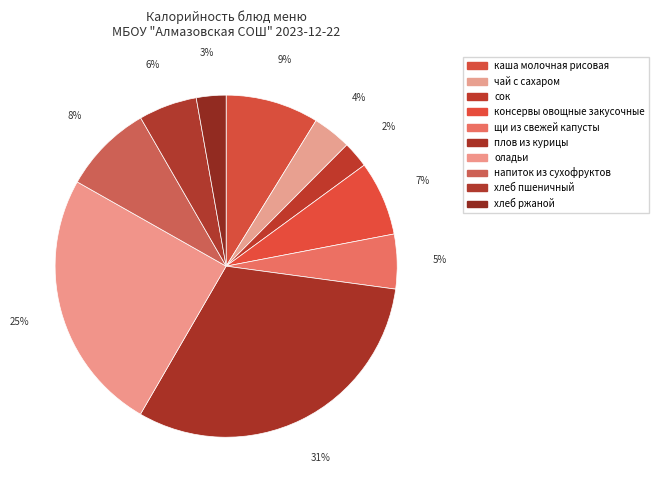

The напиток из сухофруктов slice represents 8% of the pie. True or false?

True